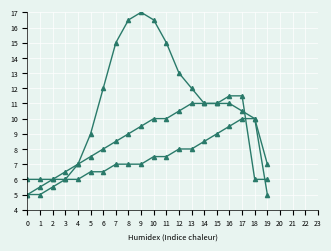

Count the number of data series in this chart.

3